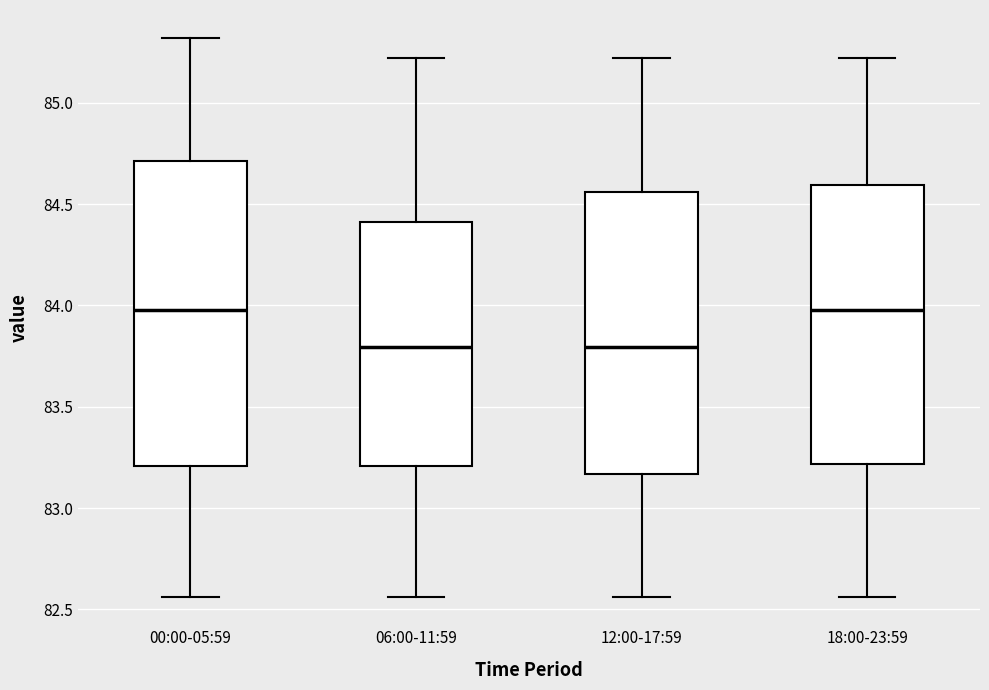

Reading left to right, transcribe this box plot: for each box, give where its median line is, the range the box spans, and where its two whiskers end, as read against the y-axis. The values are not printed on the chart, so give them approximately, as read against the axis.

00:00-05:59: median 84.00, box 83.20 to 84.70, whiskers 82.55 to 85.30
06:00-11:59: median 83.80, box 83.20 to 84.40, whiskers 82.55 to 85.20
12:00-17:59: median 83.80, box 83.15 to 84.55, whiskers 82.55 to 85.20
18:00-23:59: median 84.00, box 83.20 to 84.60, whiskers 82.55 to 85.20